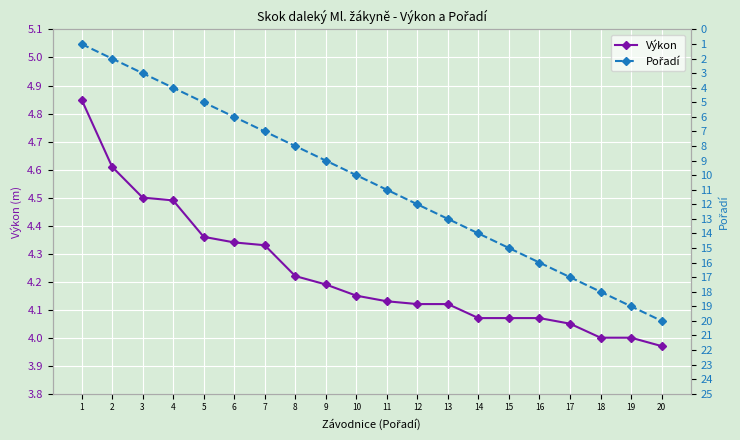

What is the approximate value of Výkon at 12?

4.1